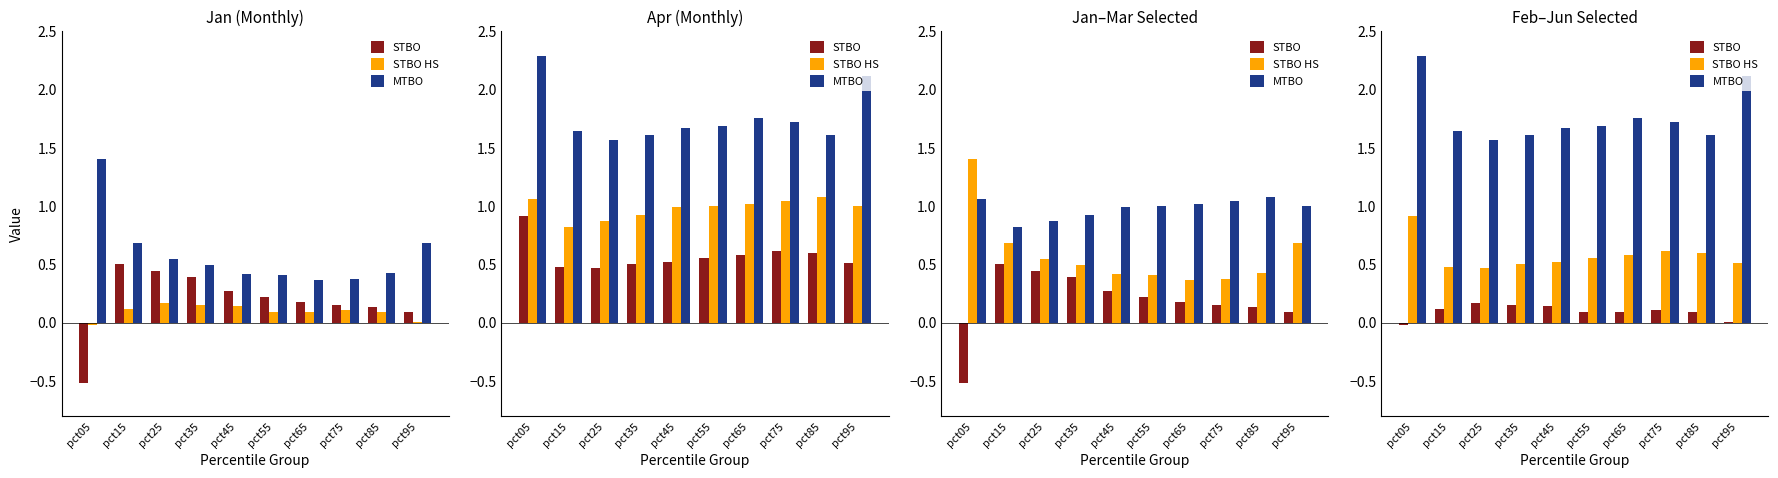

How many series are shown in this chart?

3